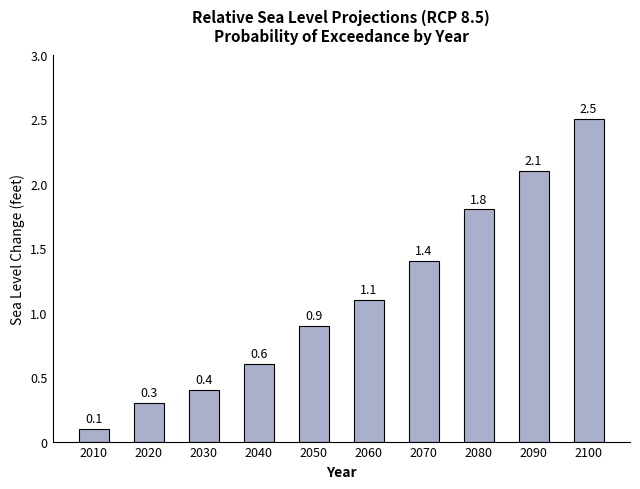

How many values are below 1?

5